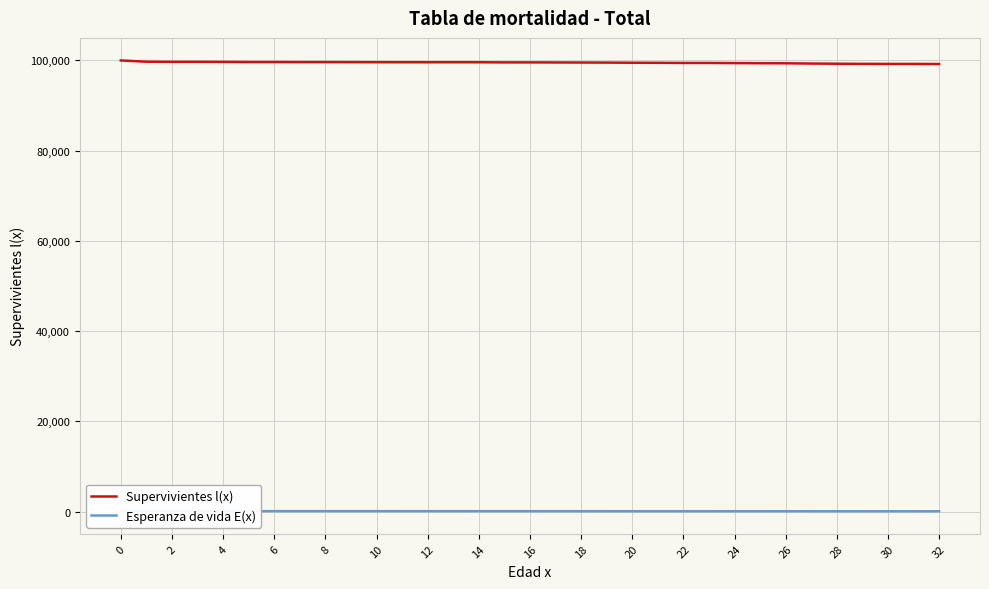

Which series changed the most between 22 and 25?

Supervivientes l(x)